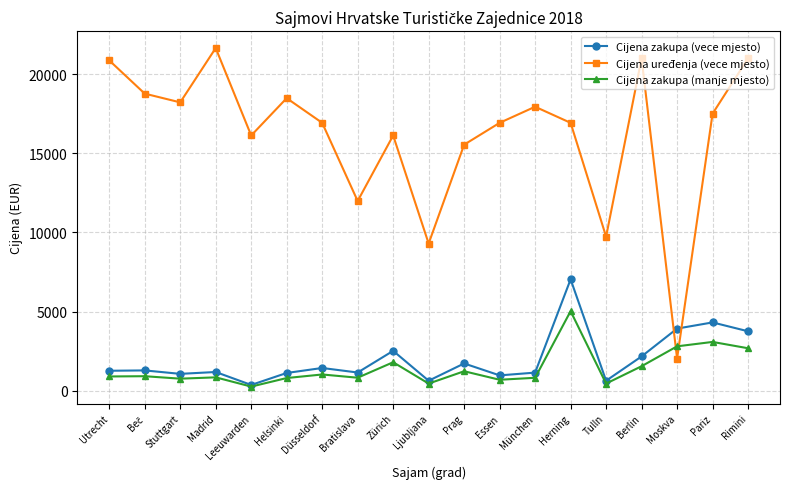

What is the sum of all Cijena uređenja (vece mjesto) values?

307007.8